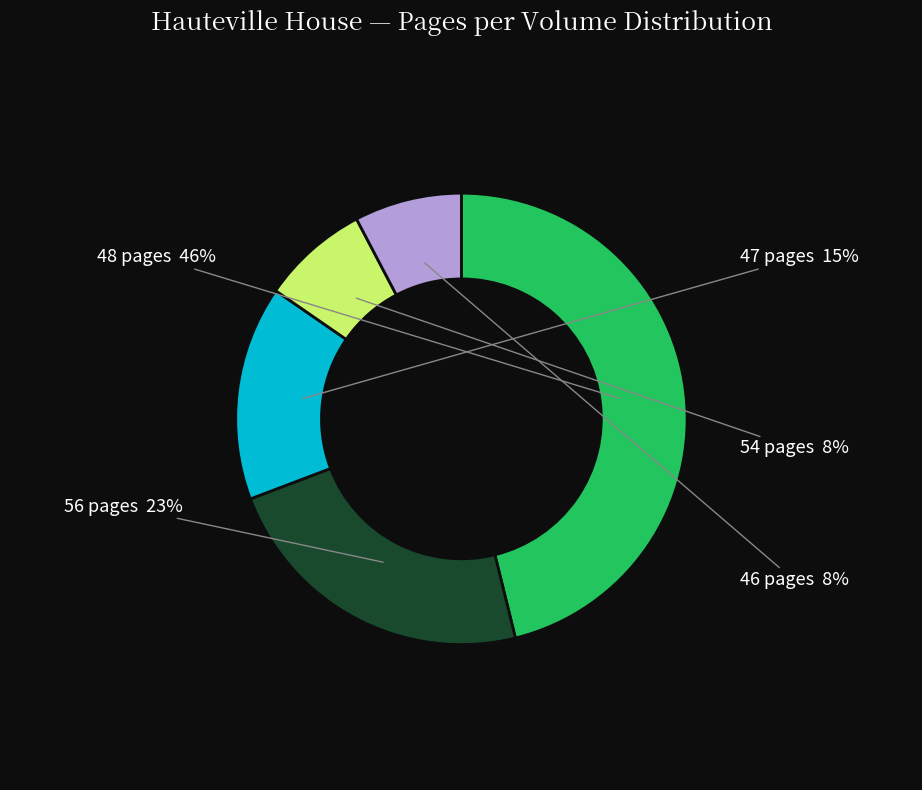

Is there a majority slice in this chart?

No